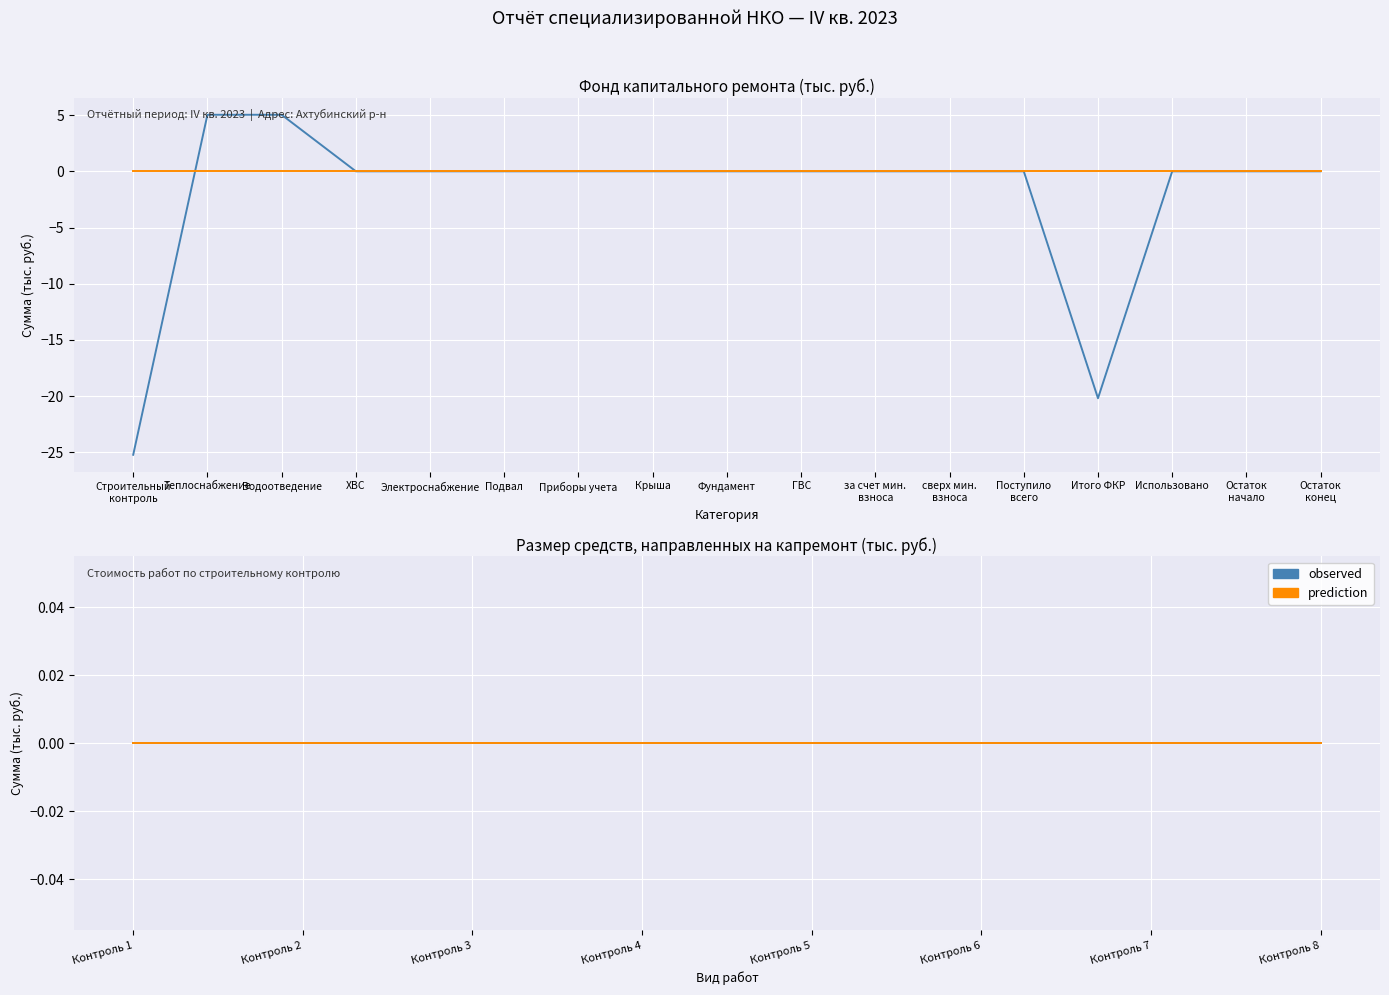

Does the chart display data point markers on the line(s)?

No